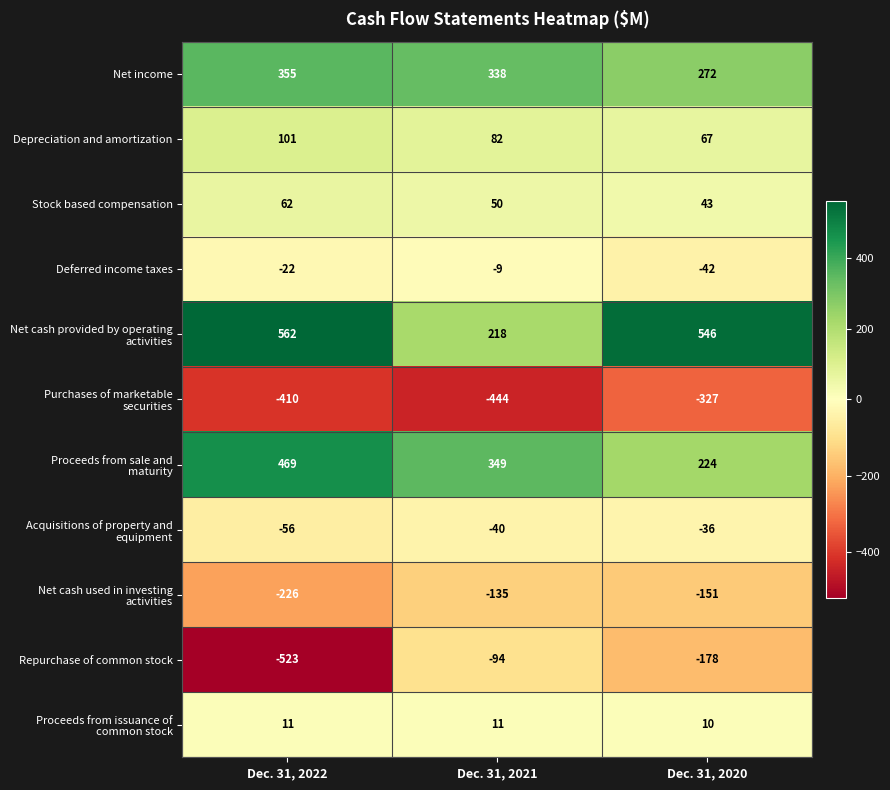

What is the greatest value displayed?

562